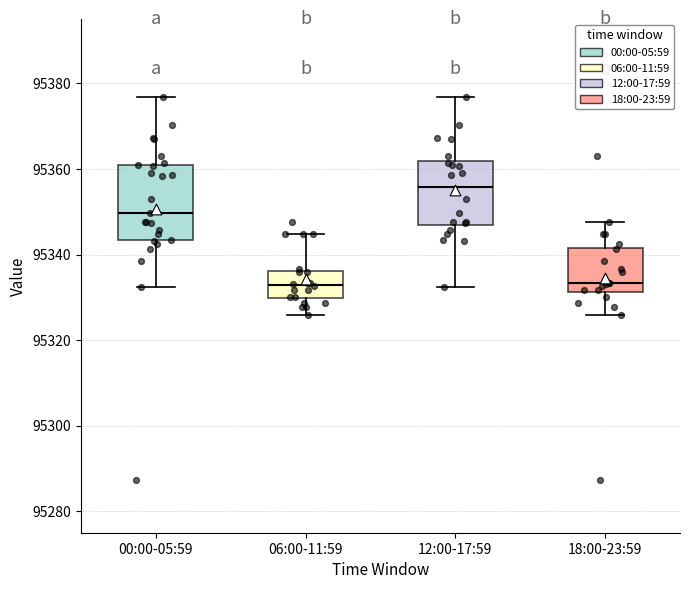

Which box has the highest median line?

12:00-17:59